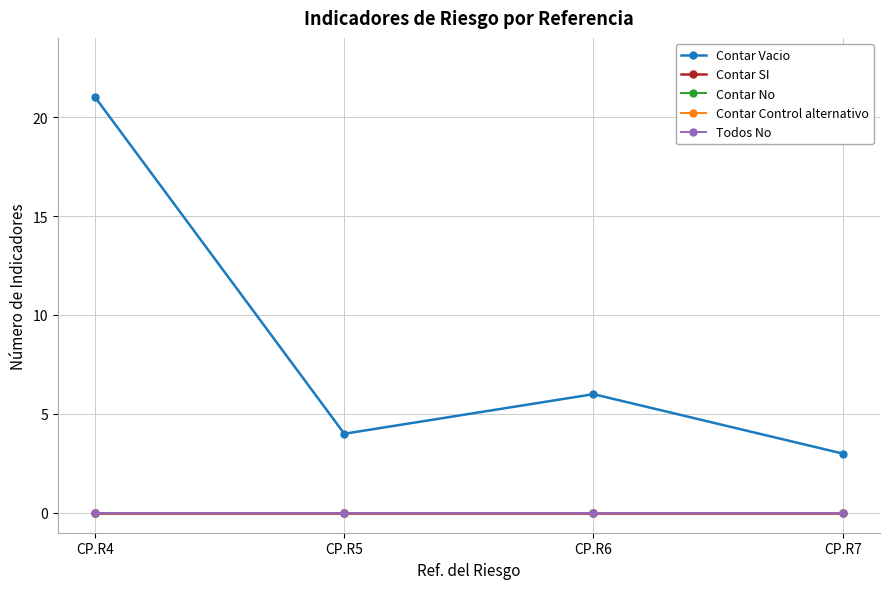

Which category has the lowest value across all series?

CP.R4